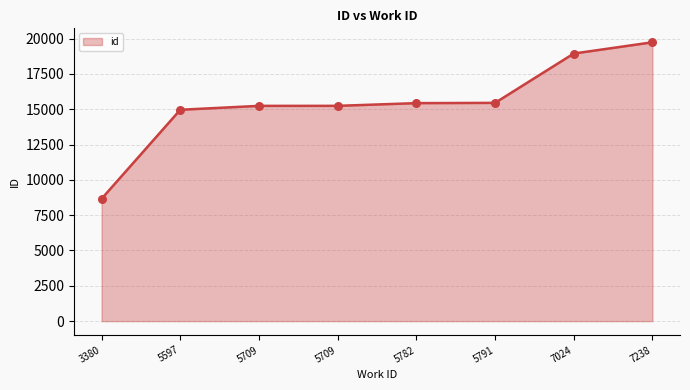

Which has a higher value, 5597 or 3380?

5597